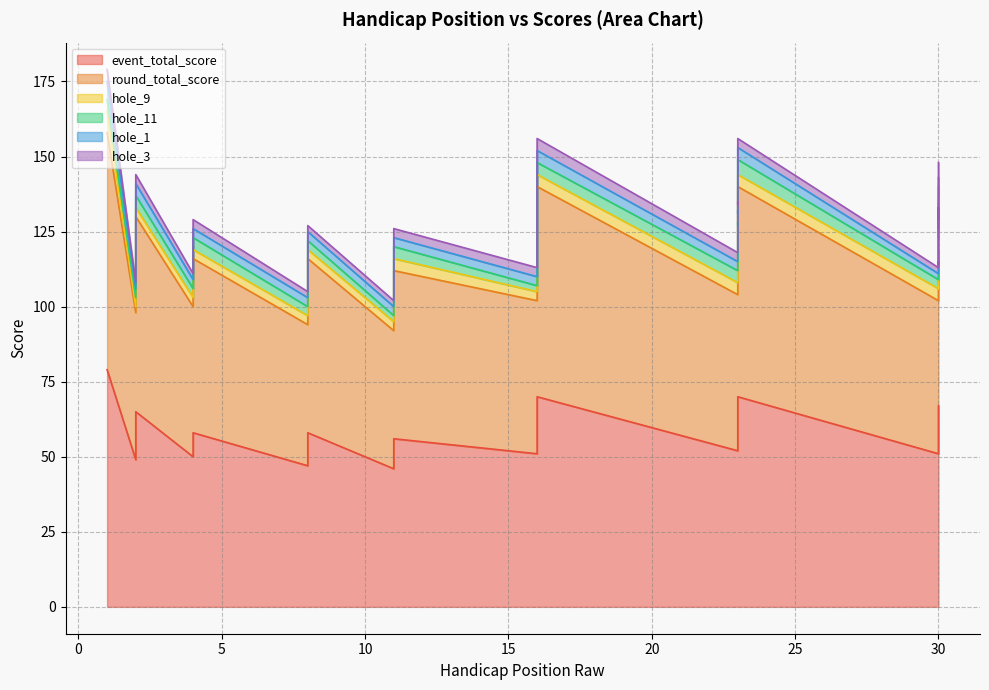

Reading left to right, what are all the values shown in this chart?

event_total_score: 79	49	65	50	51	58	58	47	55	58	46	48	50	53	56	51	54	57	57	63	68	70	52	55	56	57	60	60	70	51	52	52	53	57	58	58	59	59	60	67
round_total_score: 79	49	65	50	51	58	58	47	55	58	46	48	50	53	56	51	54	57	57	63	68	70	52	55	56	57	60	60	70	51	52	52	53	57	58	58	59	59	60	67
hole_9: 7	2	3	3	3	4	3	3	3	3	3	3	3	3	4	3	3	4	4	4	4	4	4	4	3	3	4	4	4	4	3	2	3	3	4	3	4	3	3	3
hole_11: 4	3	4	3	3	3	4	3	3	3	2	3	3	2	4	2	3	3	4	3	4	4	4	3	4	3	4	3	5	3	2	3	4	4	4	4	4	3	4	3
hole_1: 6	3	4	3	3	3	3	3	3	3	3	3	3	4	3	3	3	3	3	3	4	4	3	3	3	4	4	4	4	2	3	3	3	4	4	3	4	4	3	3
hole_3: 4	2	3	2	3	3	3	2	3	2	2	3	2	3	3	3	4	3	3	4	4	4	3	3	4	3	3	3	3	2	3	2	3	4	3	3	3	3	3	5